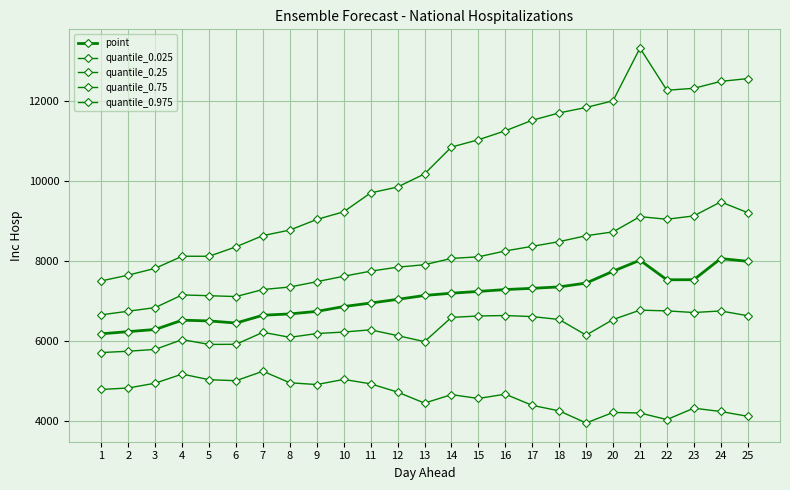

How many series are shown in this chart?

5